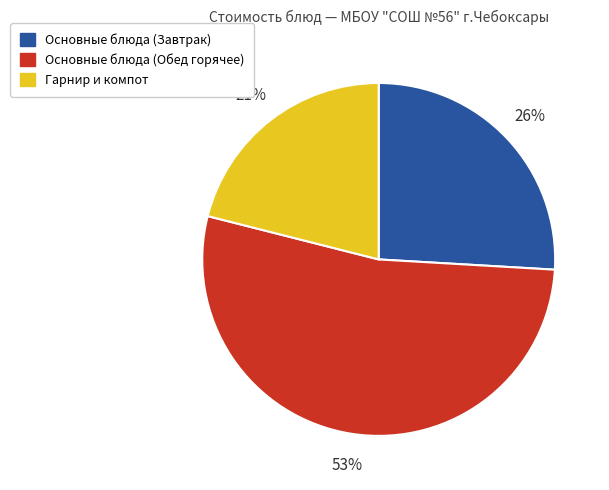

To the nearest percent, what portion does Гарнир и компот represent?

21%